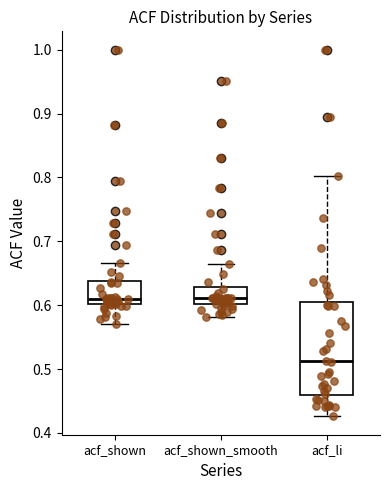

Which box is the tallest, from its lower edge to its upper edge?

acf_li